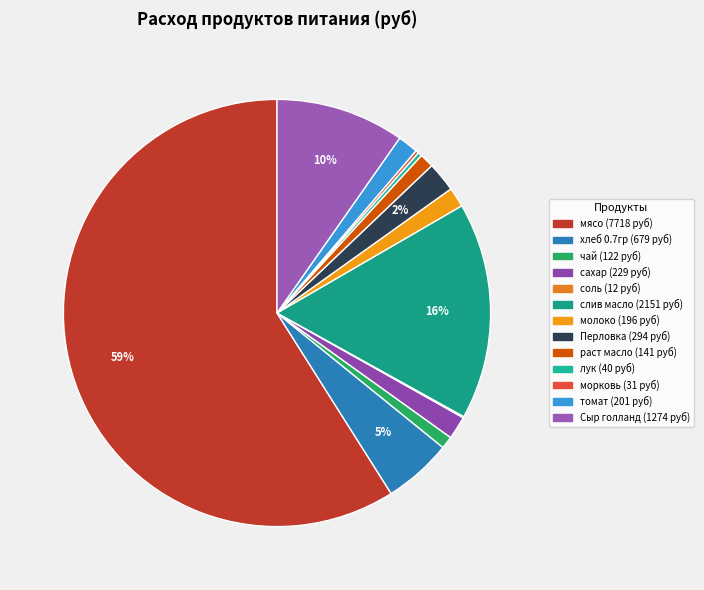

Which has a higher value, Сыр голланд or морковь?

Сыр голланд